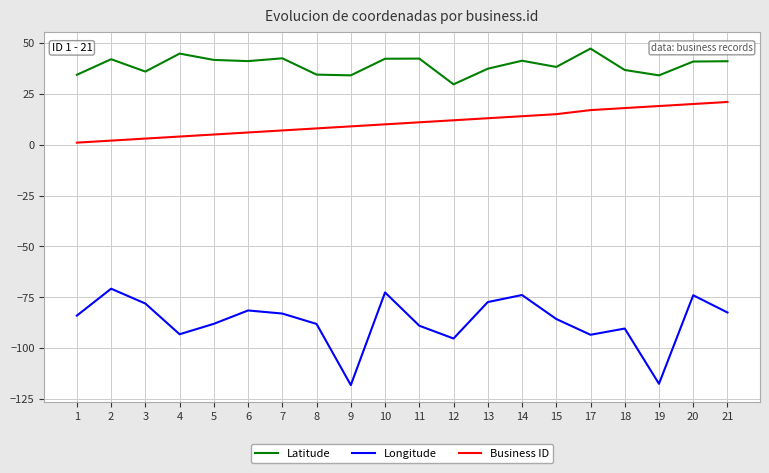

True or false: Latitude has a value of 50.6 at 13.

False